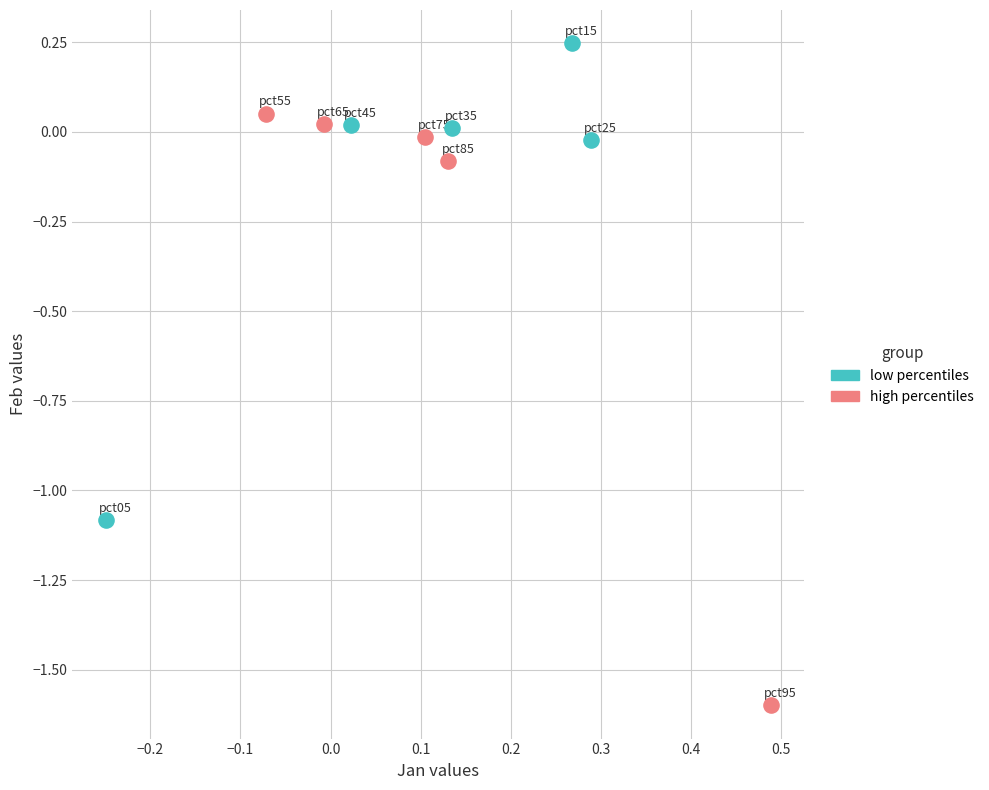

Which series has the largest Y range (max minus min)?

high percentiles